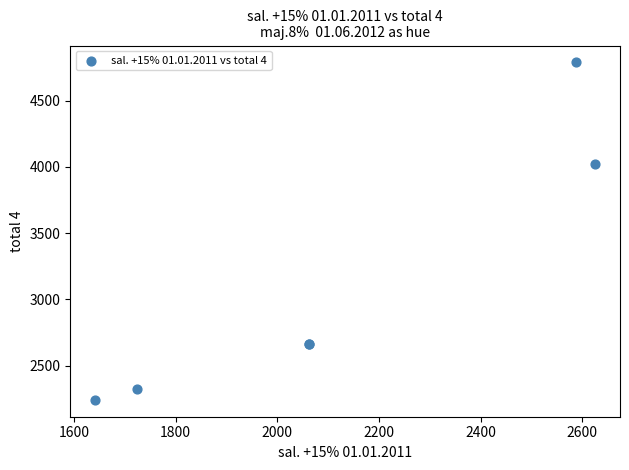

What Y value in the scatter plot is closest to 3515?

4025